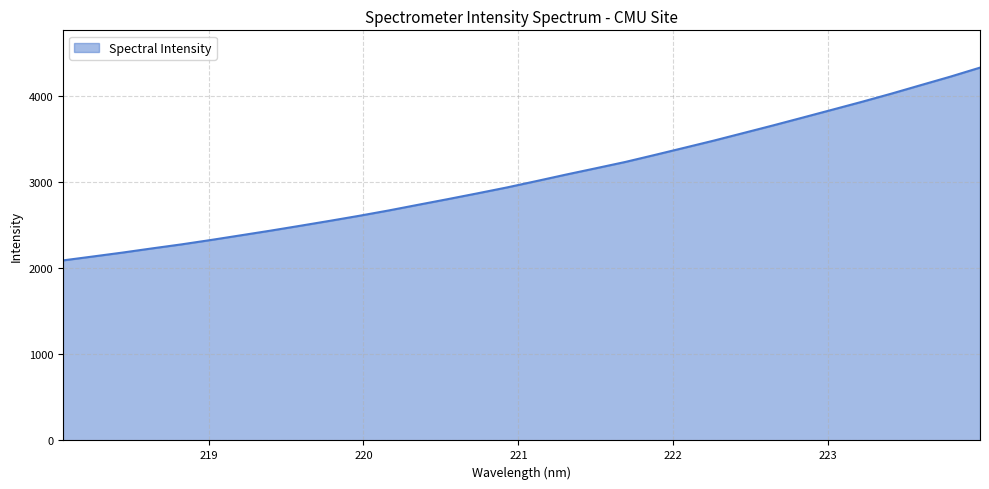

What is the maximum value shown in the chart?

4324.0